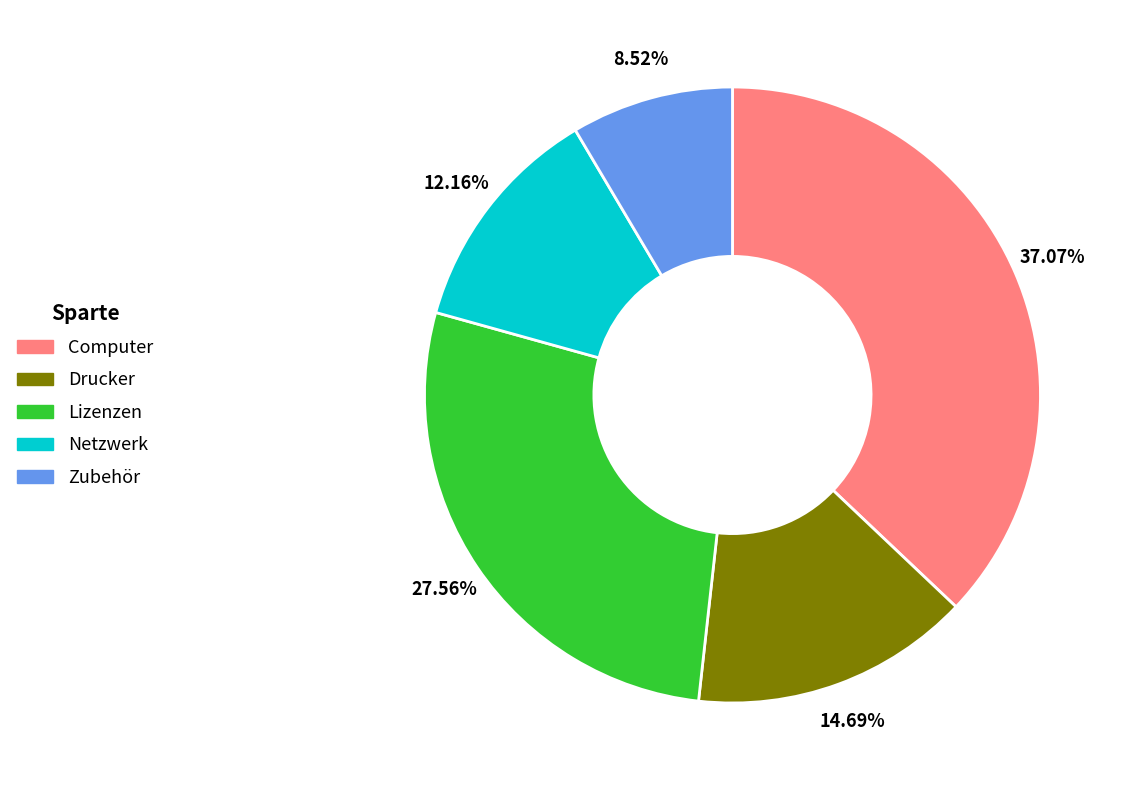

How many slices are in this pie chart?

5